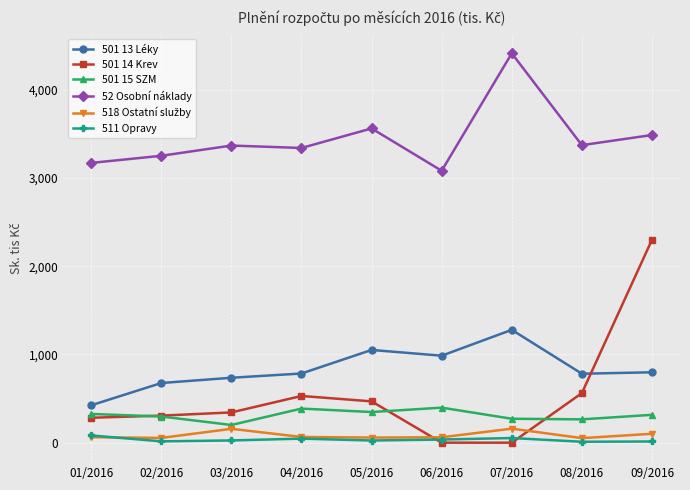

What is the greatest value displayed?

4412.8